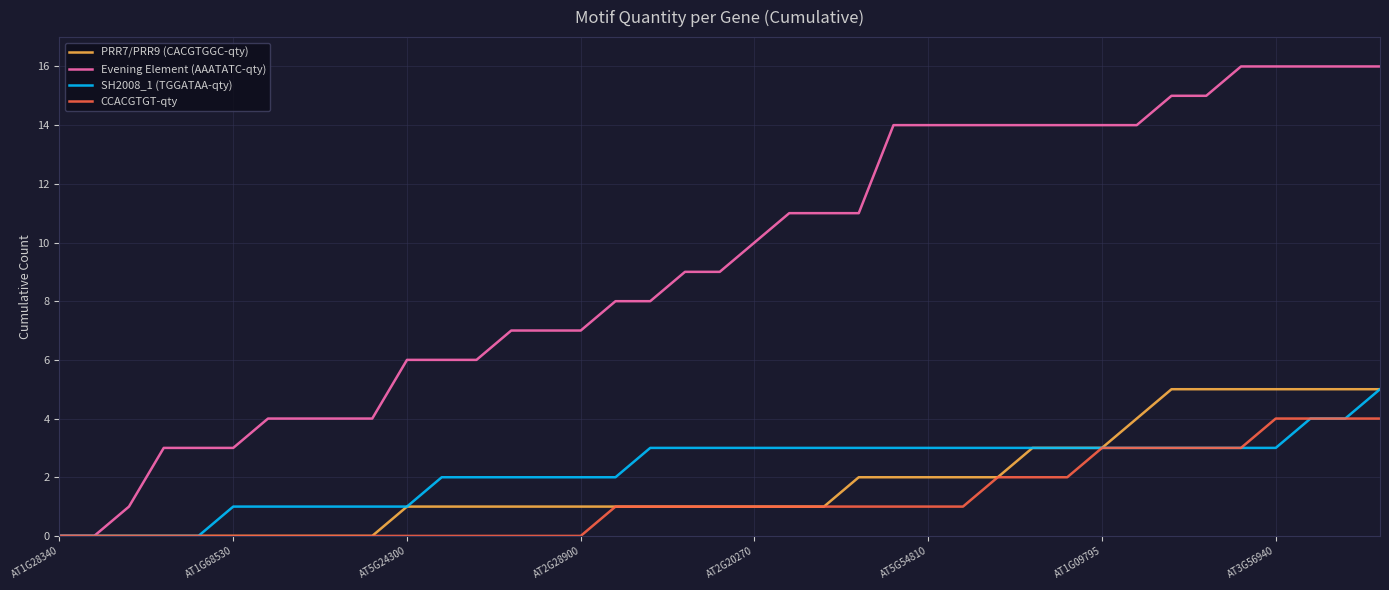

Which series has the largest range (max minus min)?

Evening Element (AAATATC-qty)